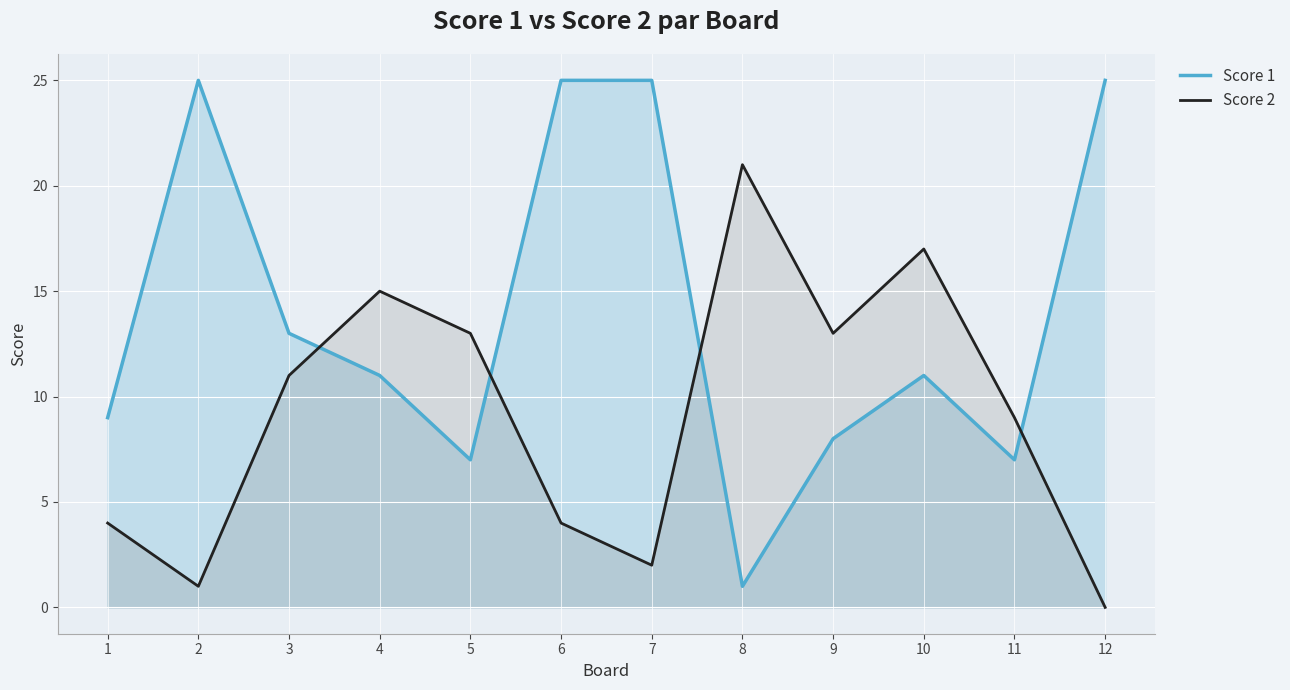

True or false: Score 1 has a value of 15 at 10.

False